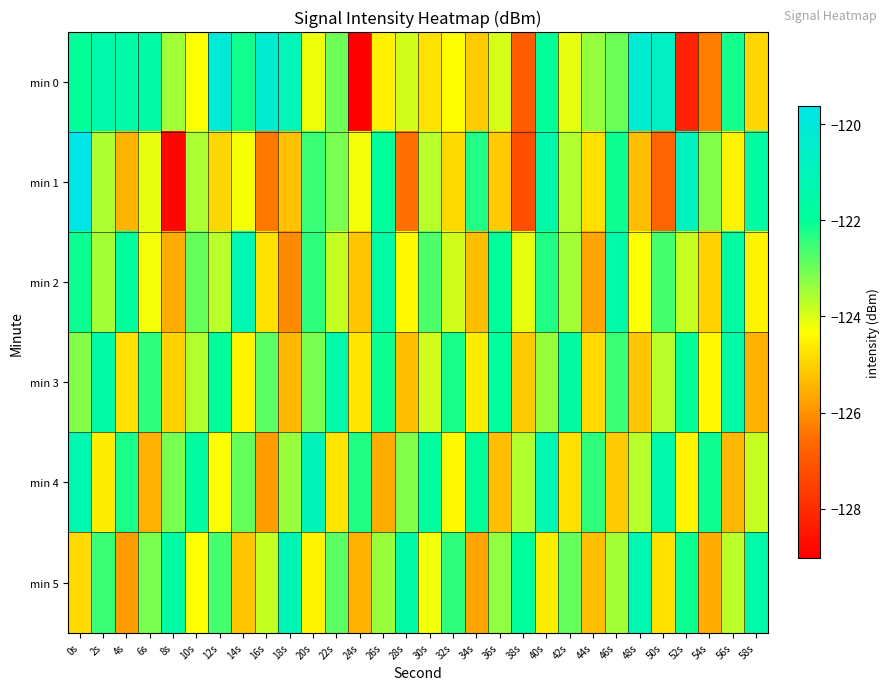

At which category does the chart reach its peak across all series?

0s